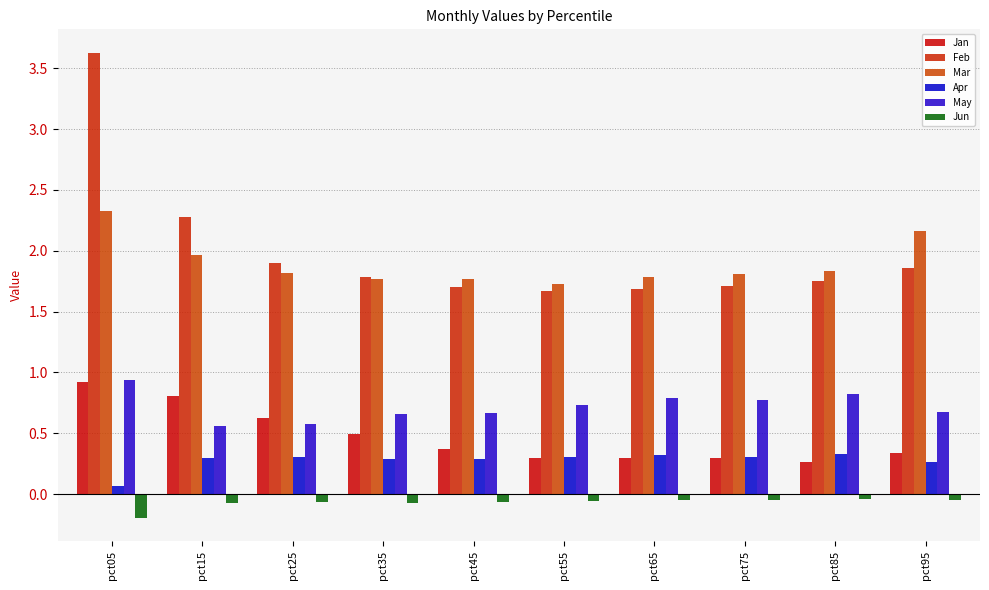

What is the sum of the Apr values at pct85 and pct55?

0.6